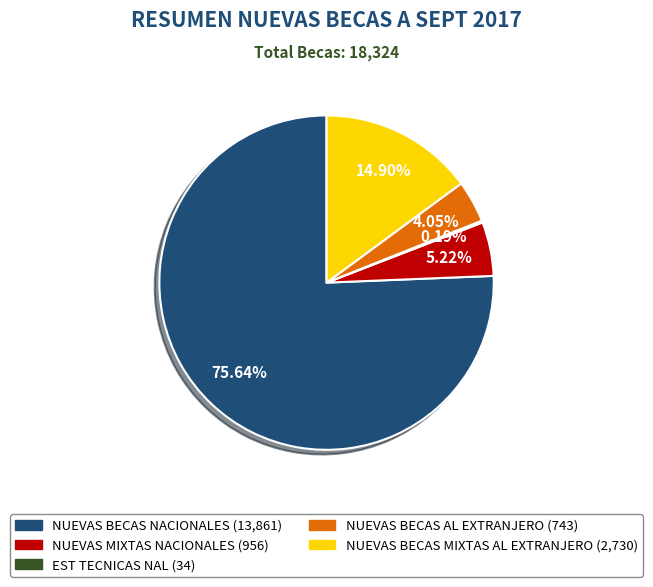

Which slice is the largest?

NUEVAS BECAS NACIONALES